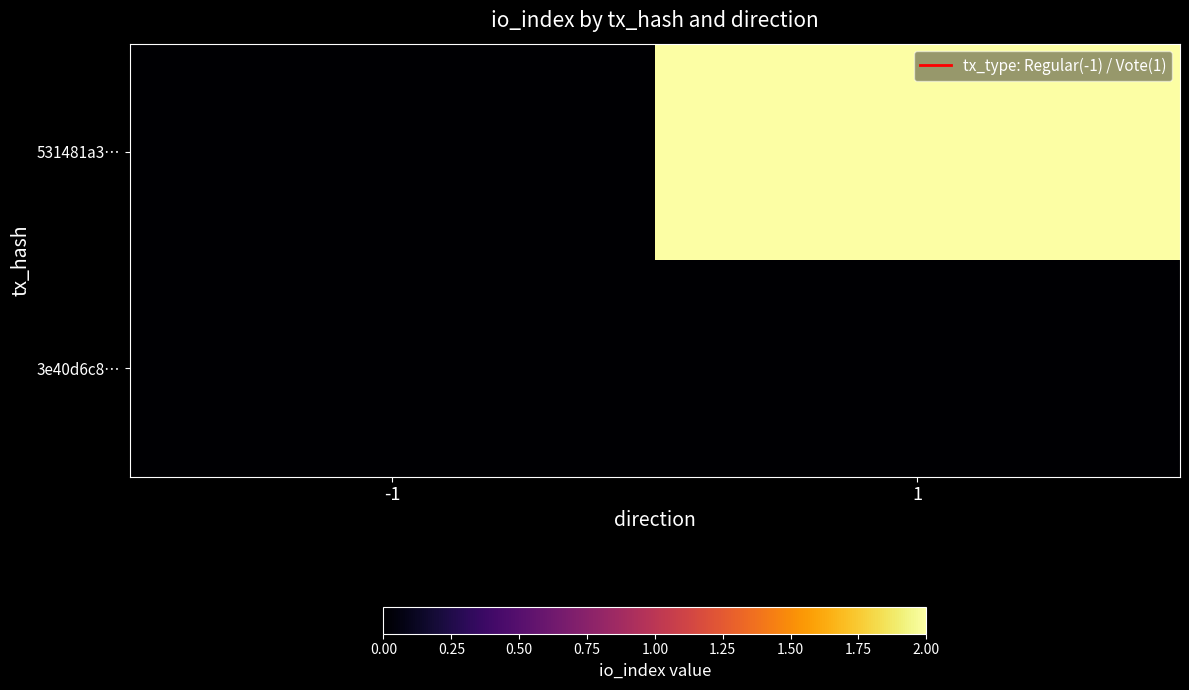

How many data points does each series have?

2